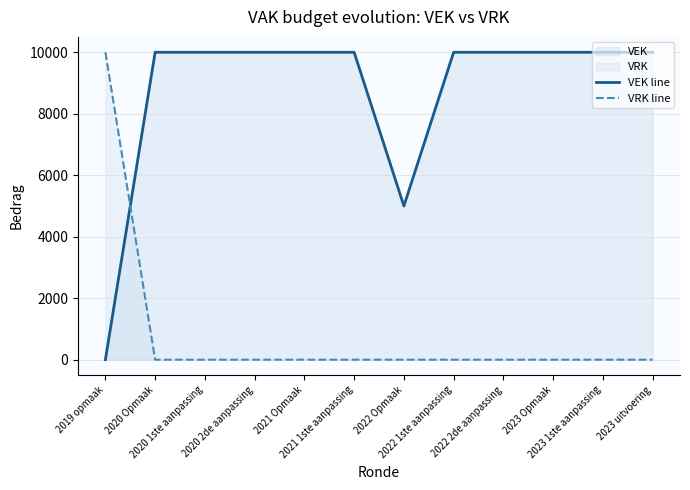

Does the chart have visible grid lines?

Yes